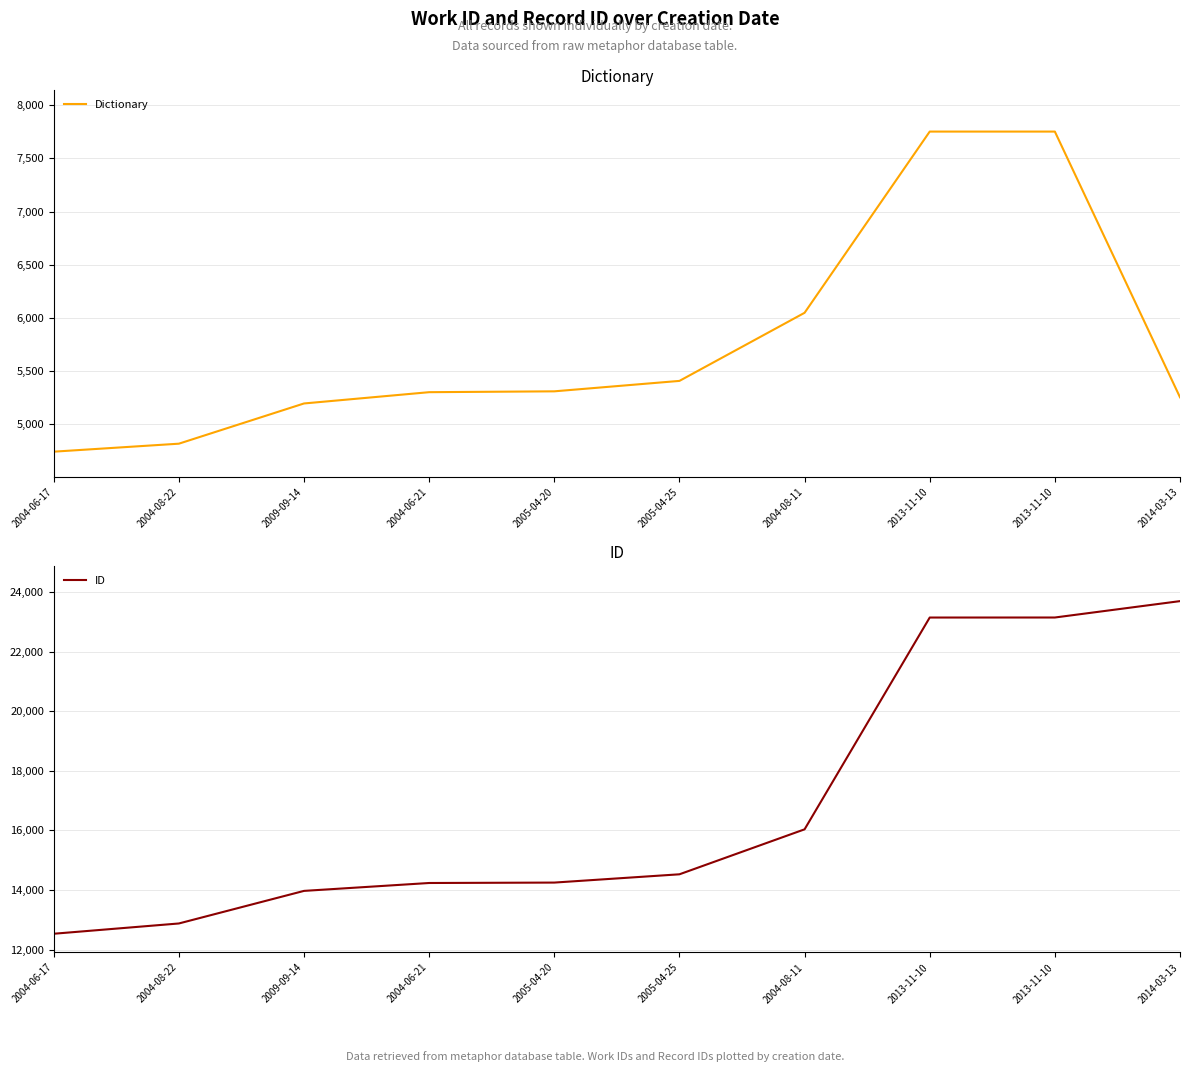

True or false: ID and Dictionary cross at least once.

False